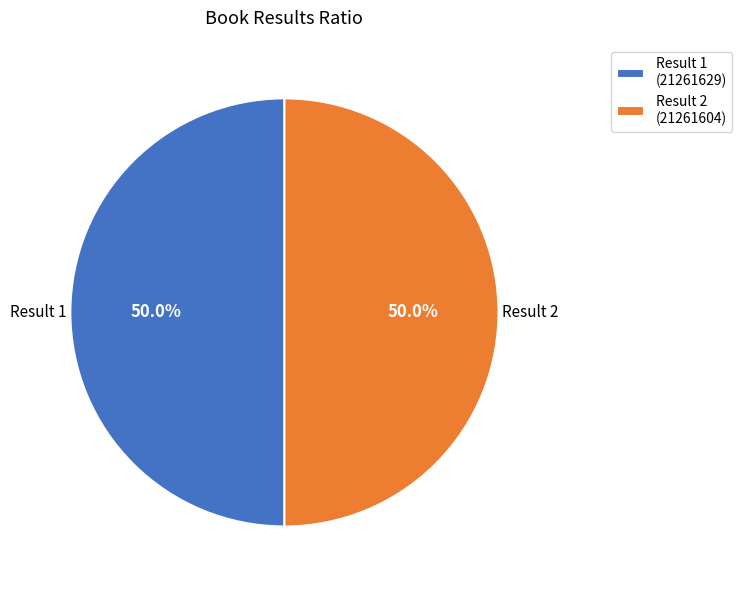

How much of the chart is everything except Result 1 (21261629)?

50.0%